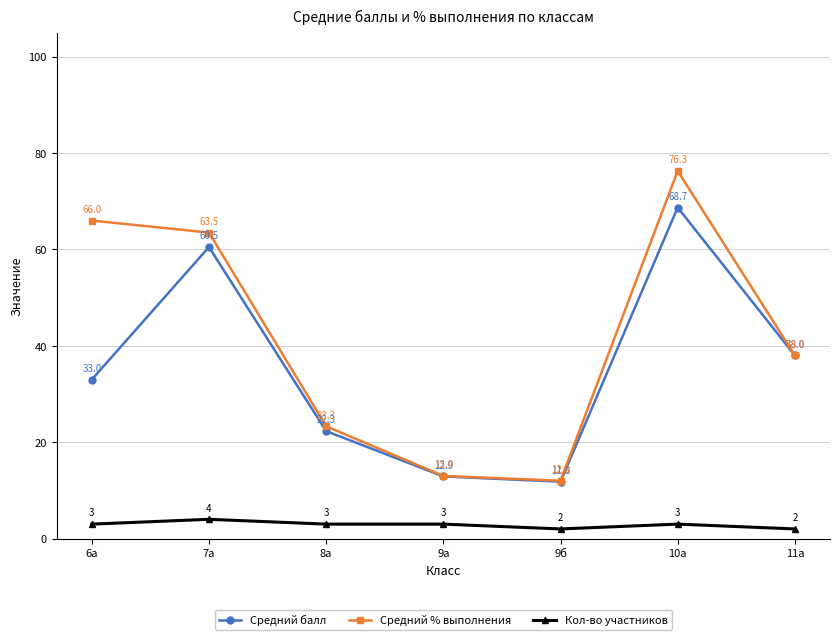

The Средний балл series shows 60.5 at 7а. True or false?

True